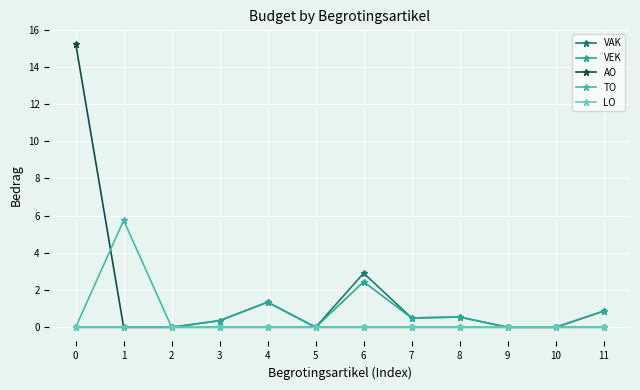

Is this an area chart (filled region under the line)?

No